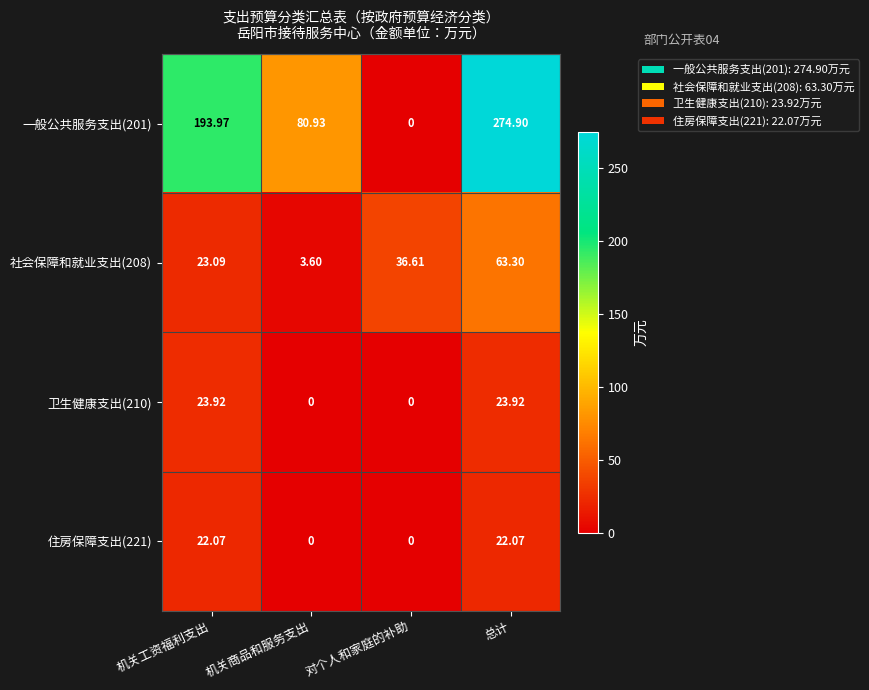

Is the value of 社会保障和就业支出(208) at 对个人和家庭的补助 greater than the value of 卫生健康支出(210) at 对个人和家庭的补助?

Yes